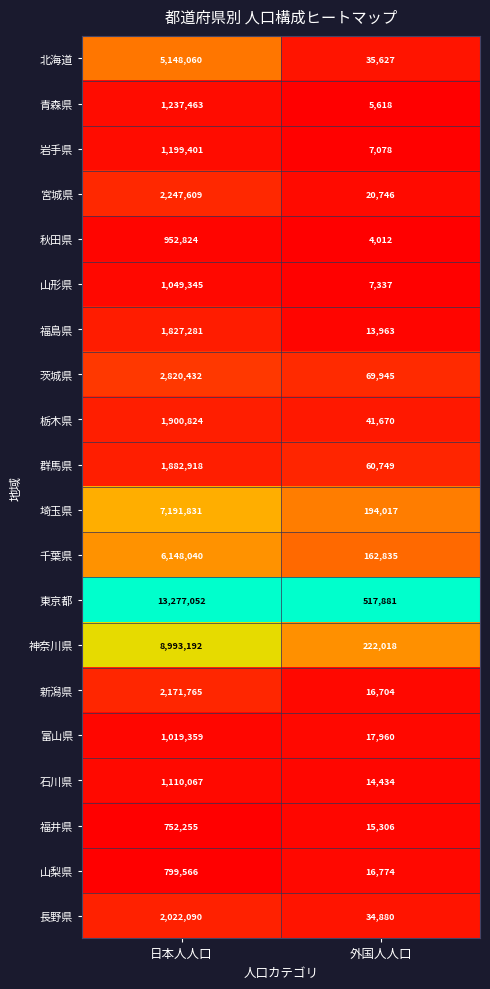

At 外国人人口, list the series in order from largest to smallest.

東京都, 神奈川県, 埼玉県, 千葉県, 茨城県, 群馬県, 栃木県, 北海道, 長野県, 宮城県, 富山県, 山梨県, 新潟県, 福井県, 石川県, 福島県, 山形県, 岩手県, 青森県, 秋田県